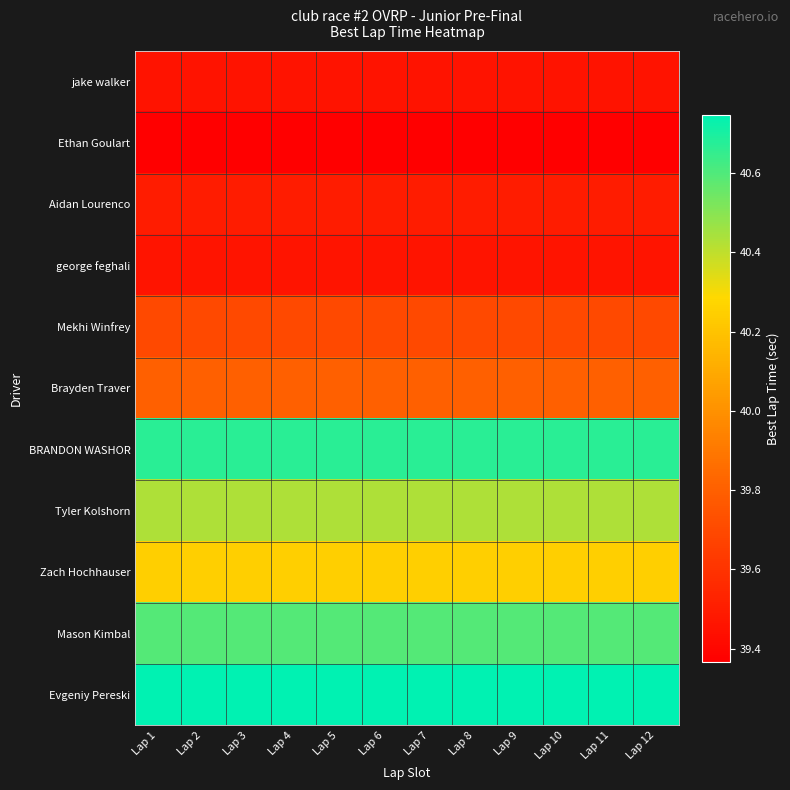

Which has a higher value, Lap 9 or Lap 6?

Lap 9